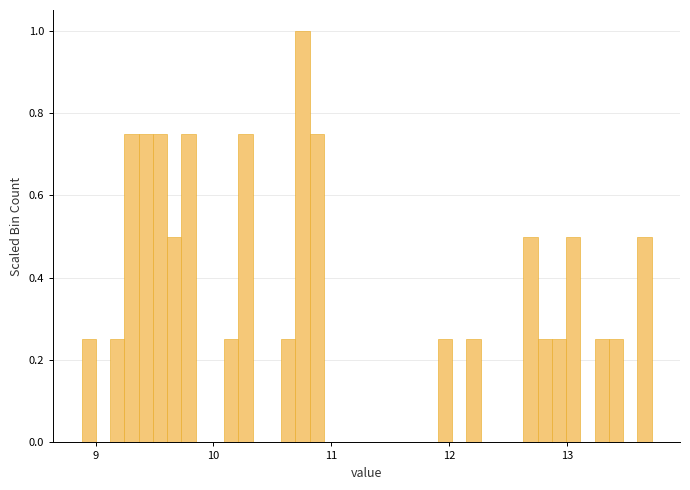

Read against the x-axis, roughly where is the centre of the tallest bar?

10.8